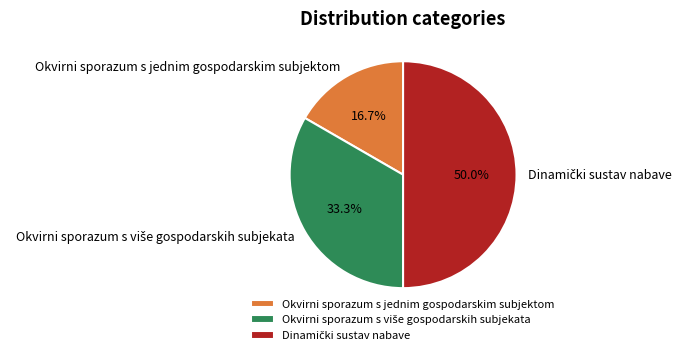

To the nearest percent, what is the average slice percentage?

33%